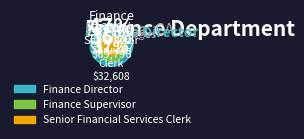

To the nearest percent, what is the combined percentage of Senior Financial Services Clerk and Finance Director?

64%